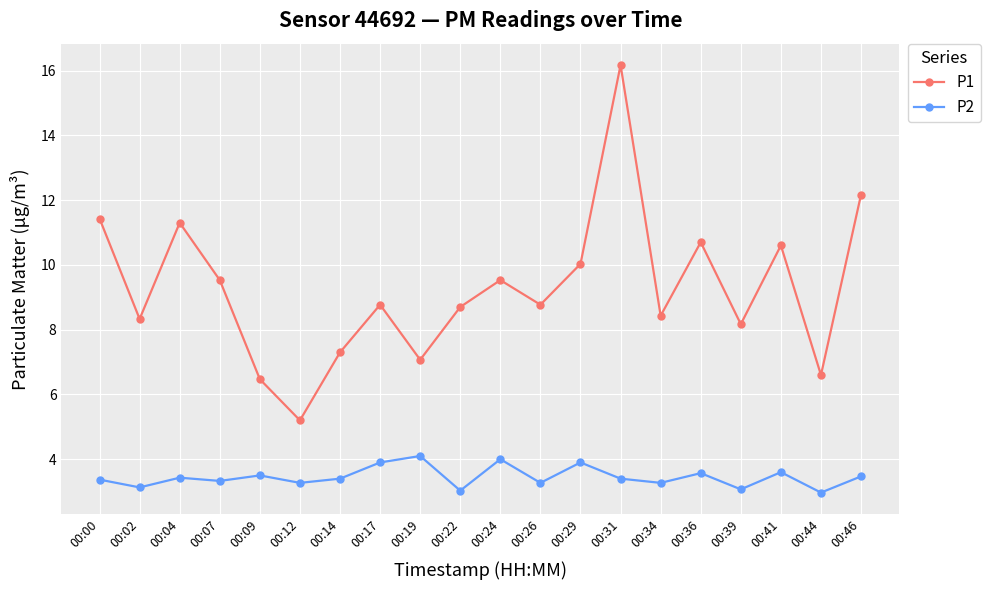

Which series has the largest total across all categories?

P1